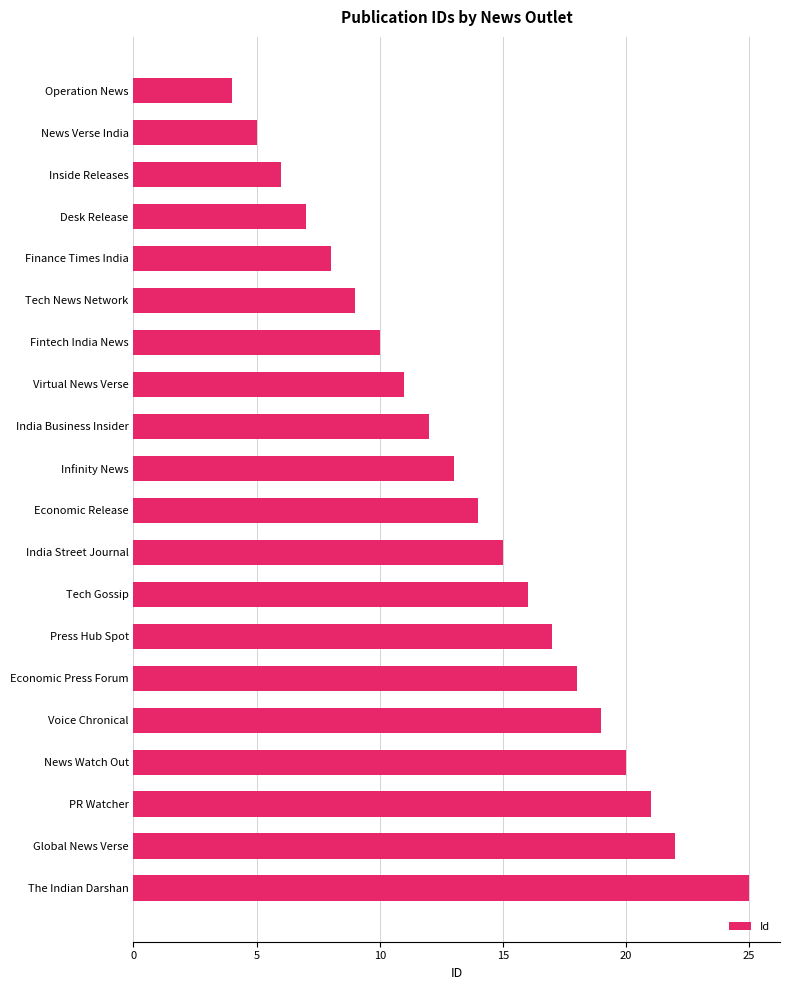

True or false: the data shows 37 at Global News Verse.

False